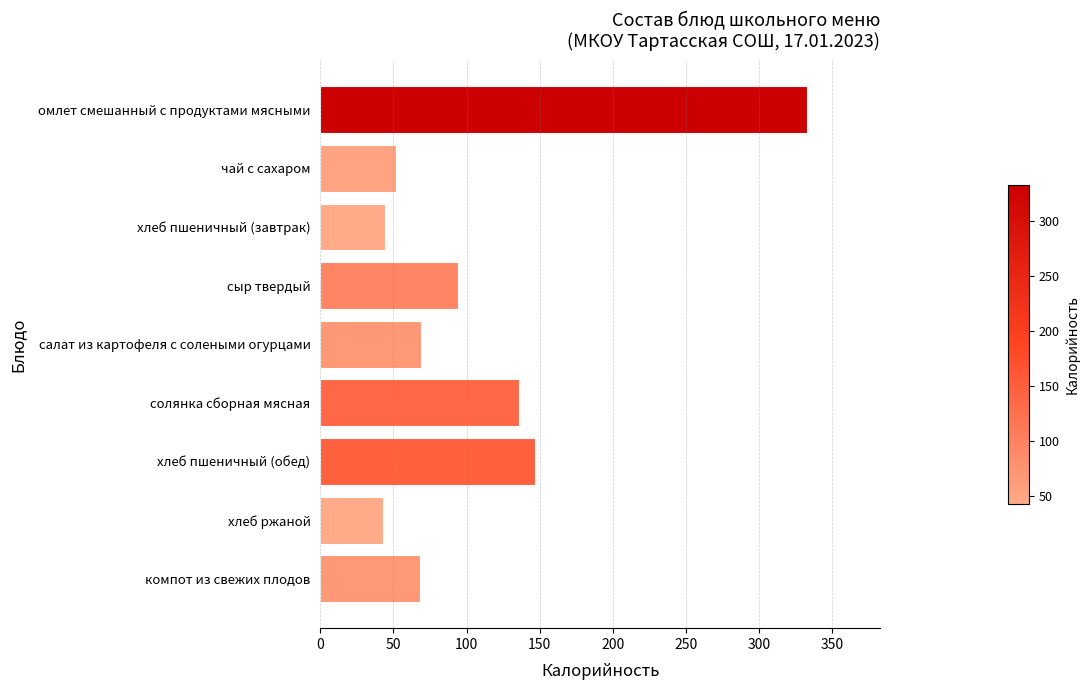

What is the average value?

110